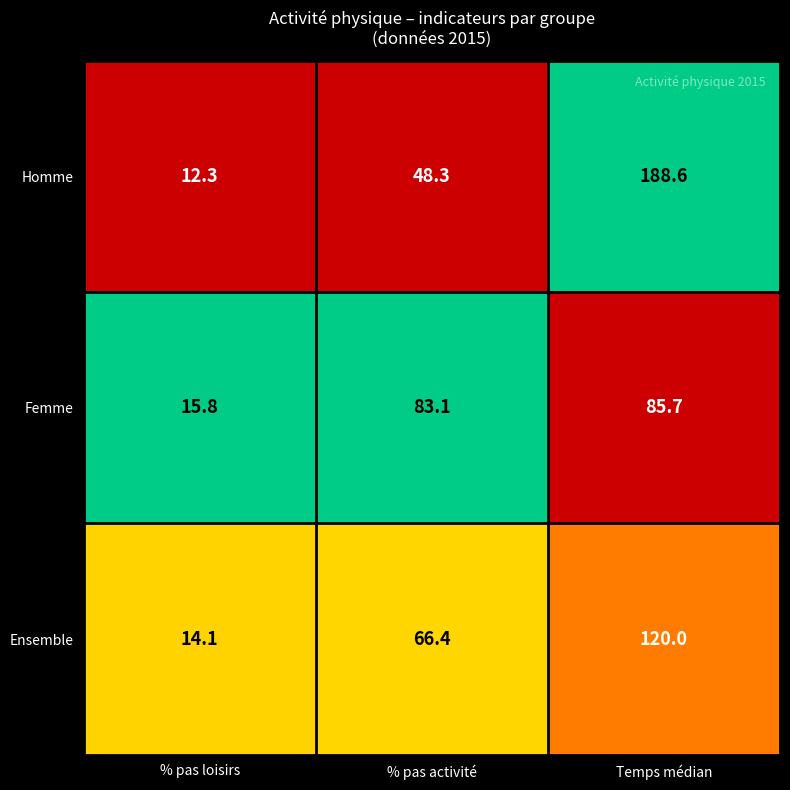

At which category is the sum across all series the highest?

Temps médian